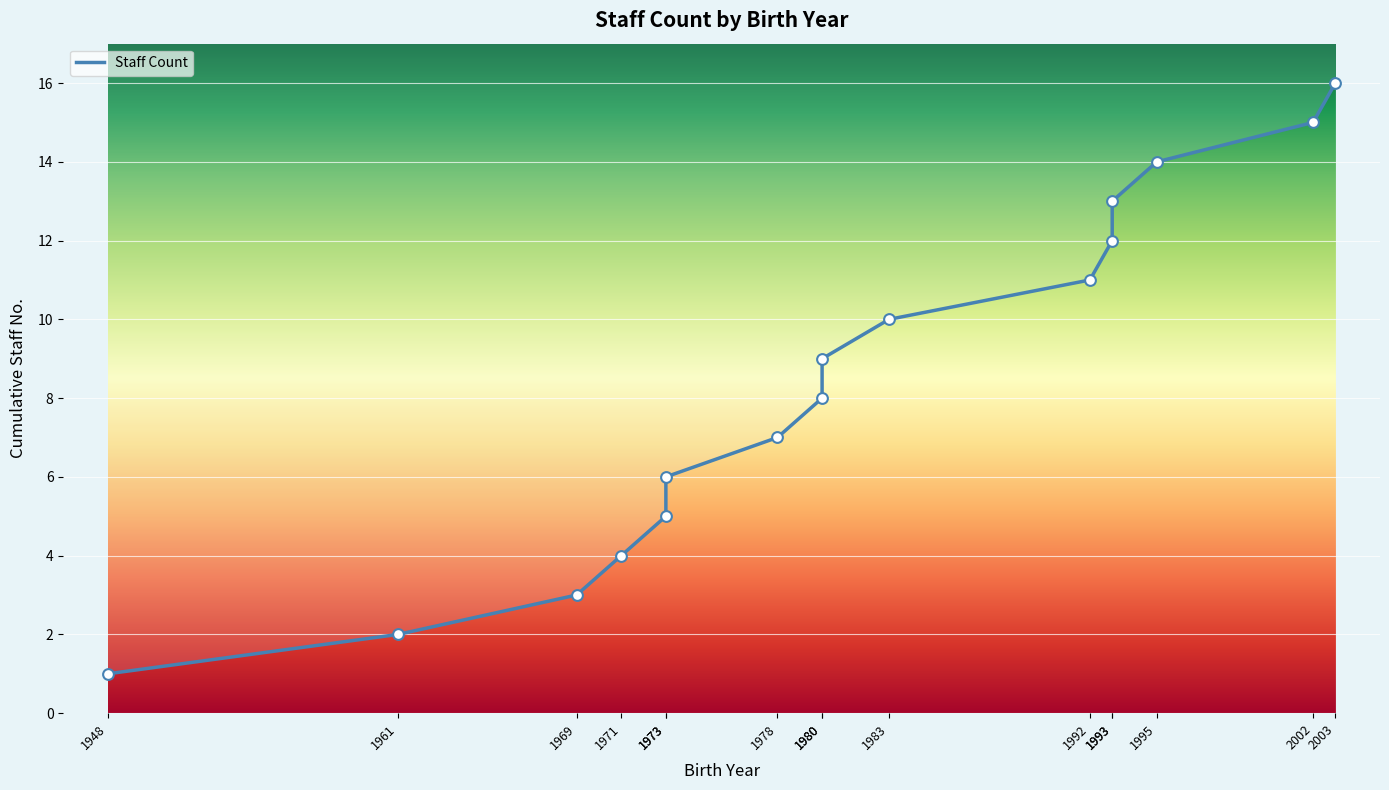

Approximately how many times larger is the value at 2002 compared to 2003?

0.9